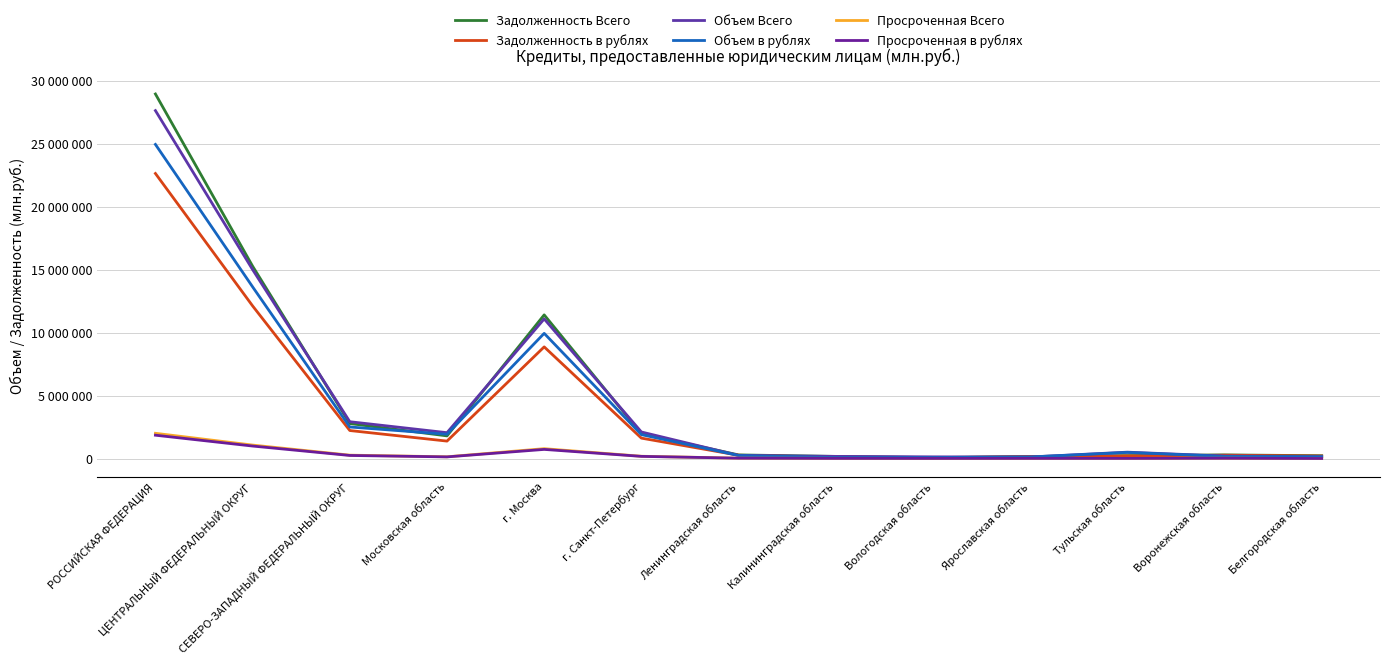

True or false: Просроченная Всего and Объем Всего cross at least once.

False